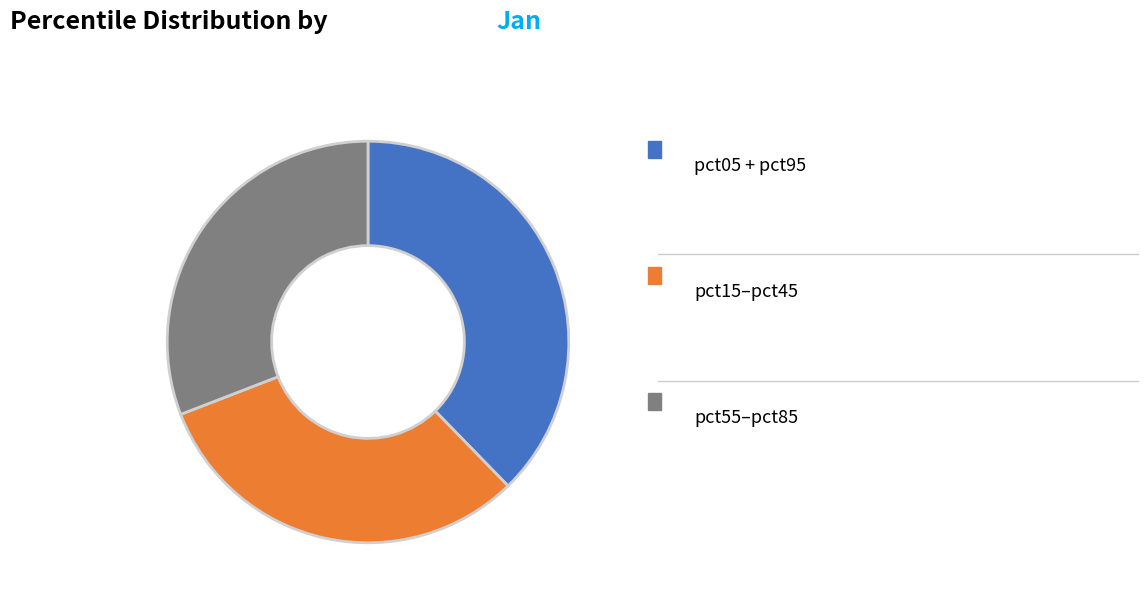

Is there a majority slice in this chart?

No